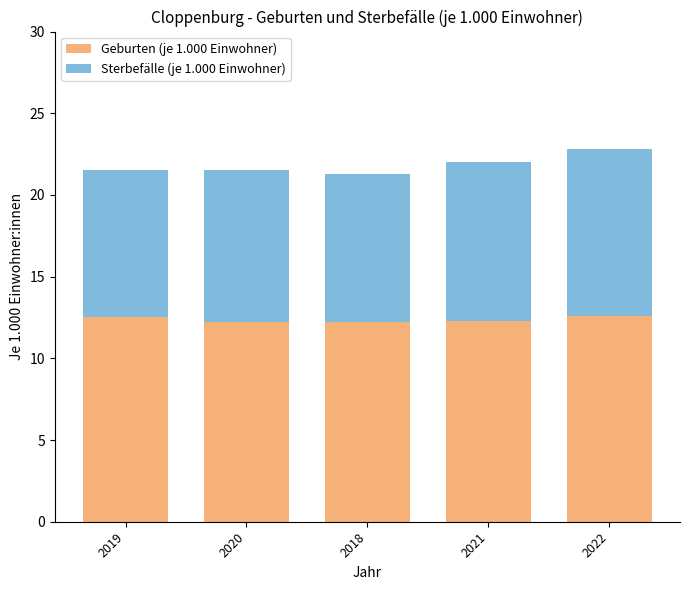

What is the total value across all series at 2020?

21.5